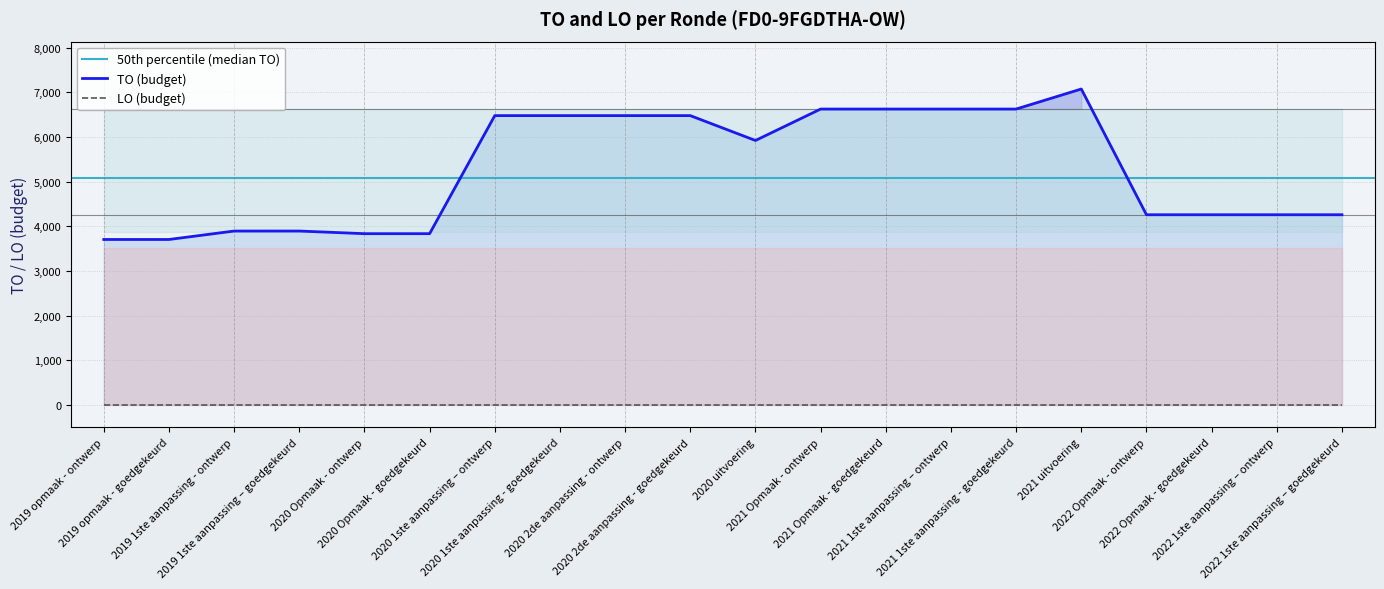

Rank the categories by value from highest to lowest.

2021 uitvoering, 2021 Opmaak - ontwerp, 2021 Opmaak - goedgekeurd, 2021 1ste aanpassing – ontwerp, 2021 1ste aanpassing - goedgekeurd, 2020 1ste aanpassing – ontwerp, 2020 1ste aanpassing - goedgekeurd, 2020 2de aanpassing - ontwerp, 2020 2de aanpassing - goedgekeurd, 2020 uitvoering, 2022 Opmaak - ontwerp, 2022 Opmaak - goedgekeurd, 2022 1ste aanpassing – ontwerp, 2022 1ste aanpassing – goedgekeurd, 2019 1ste aanpassing - ontwerp, 2019 1ste aanpassing – goedgekeurd, 2020 Opmaak - ontwerp, 2020 Opmaak - goedgekeurd, 2019 opmaak - ontwerp, 2019 opmaak - goedgekeurd